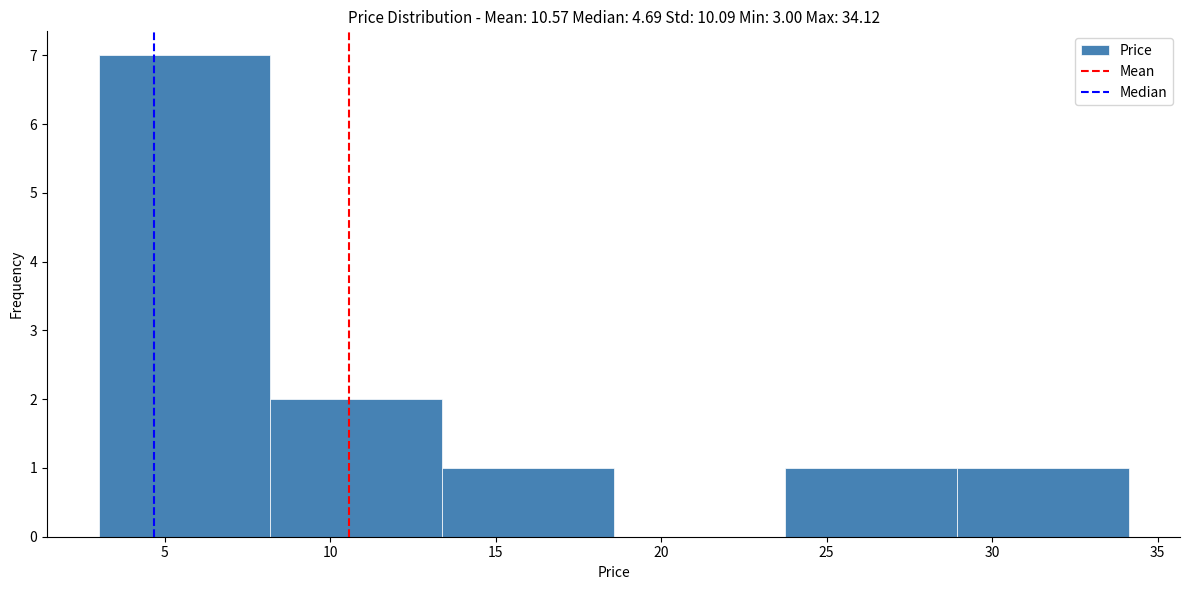

Which range on the x-axis has the tallest bar?

3.0 to 8.0